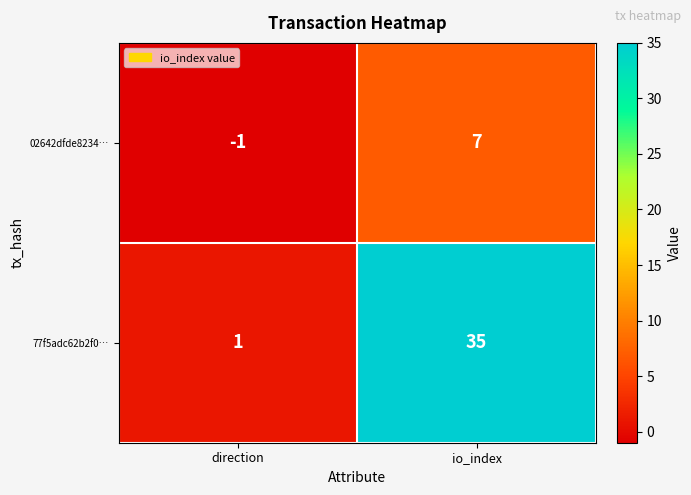

Which series has the largest range (max minus min)?

77f5adc62b2f0…